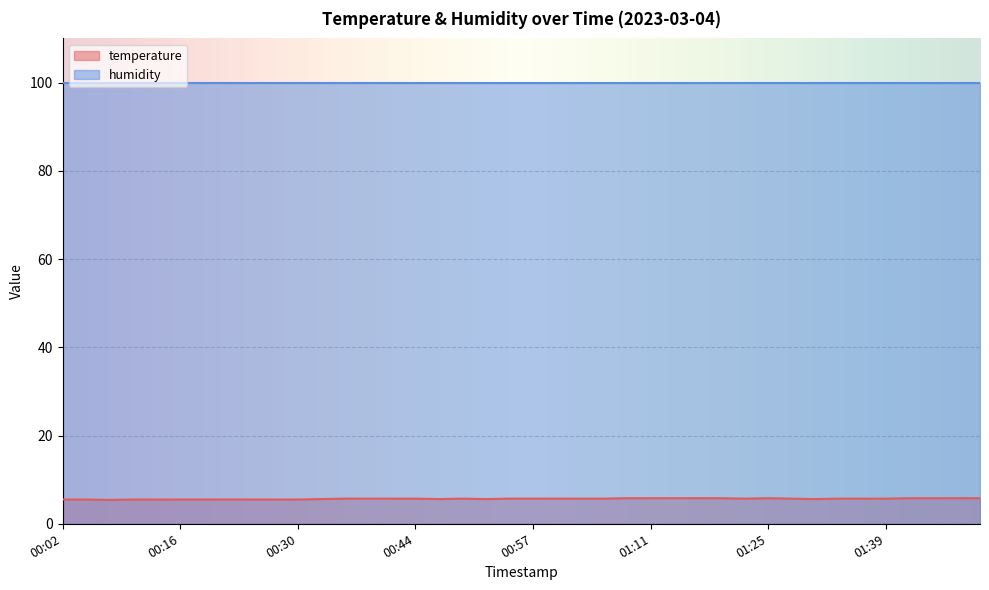

True or false: the data shows 9.8 at 00:16.

False